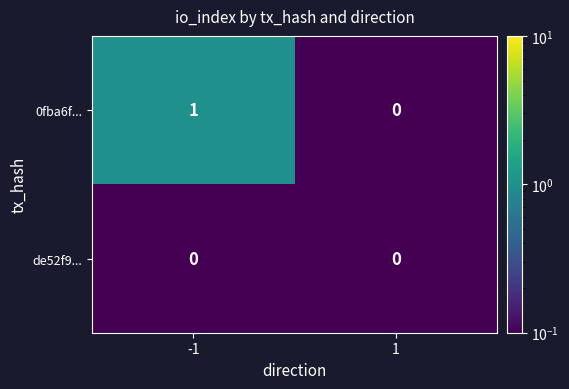

Reading left to right, list all the values displayed in this chart.

0fba6f...: -1=1	1=0
de52f9...: -1=0	1=0